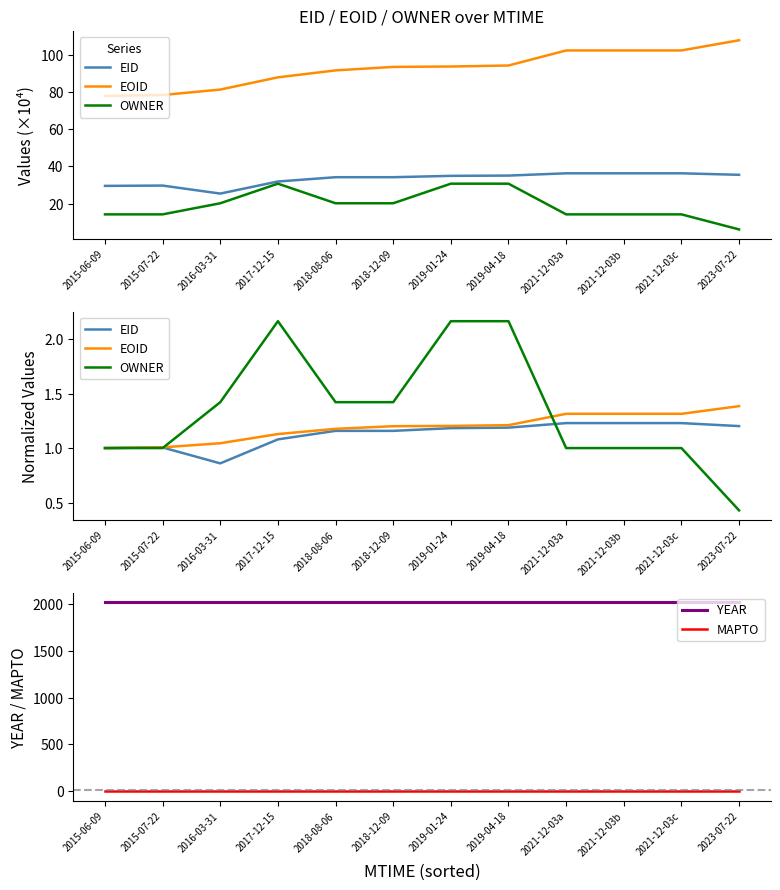

True or false: MAPTO and YEAR intersect in this chart.

False